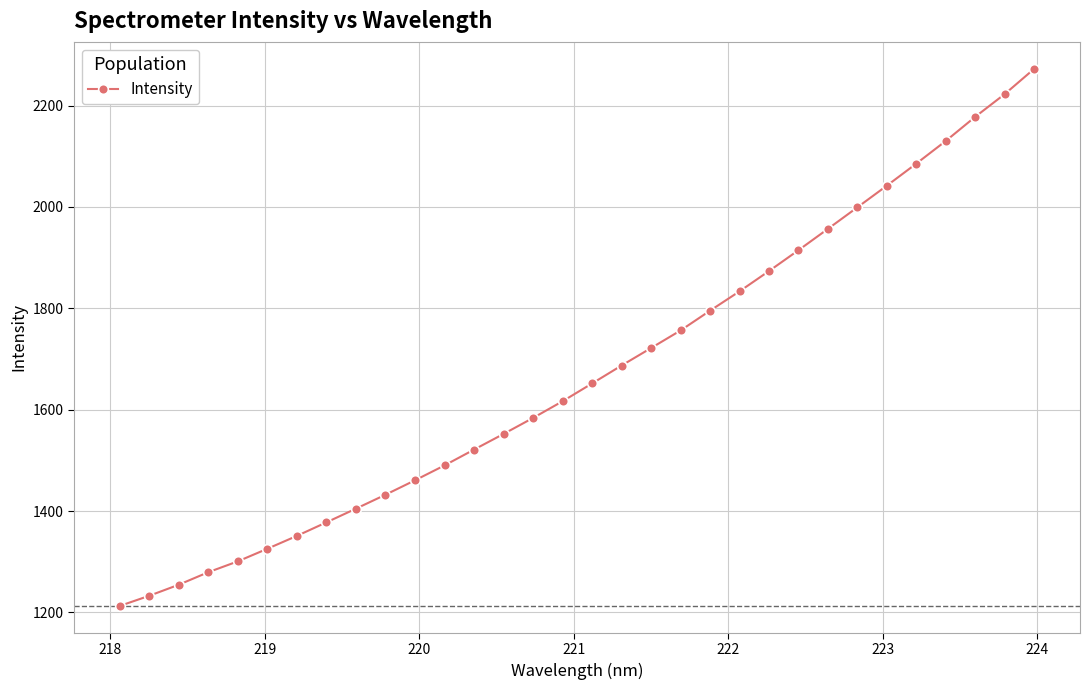

How many data points does each series have?

32